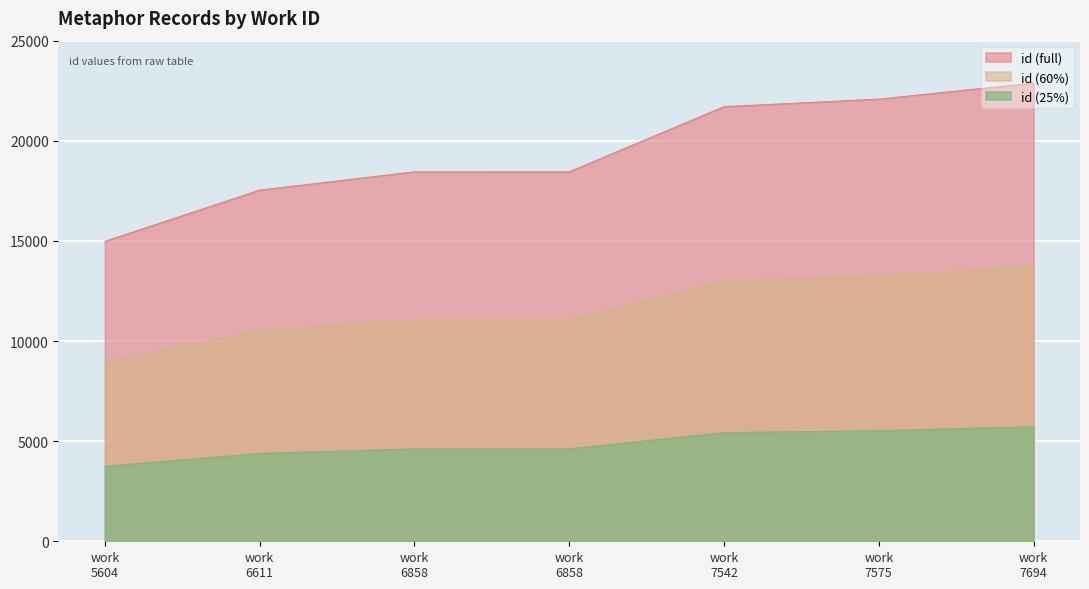

What is the difference between the second highest and second lowest values?

4544